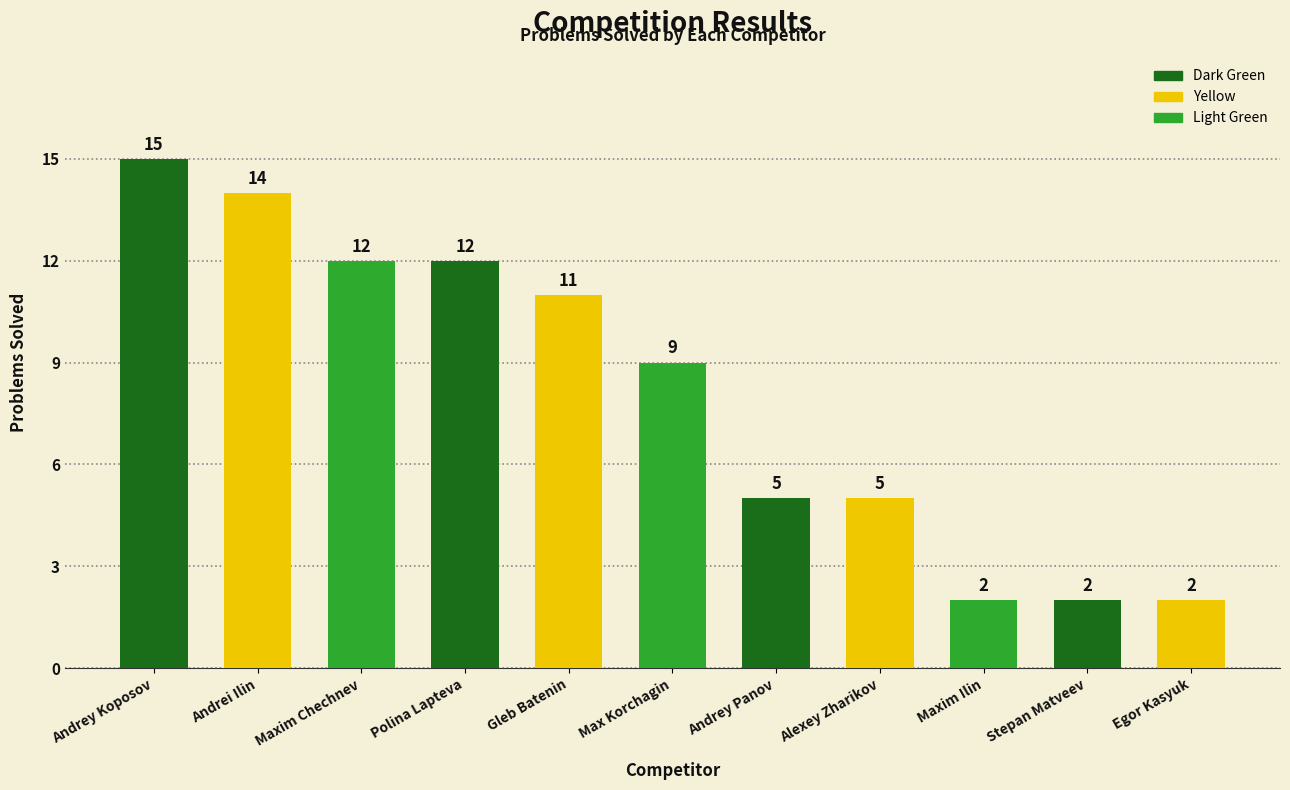

Reading left to right, what are all the values shown in this chart?

Andrey Koposov=15	Andrei Ilin=14	Maxim Chechnev=12	Polina Lapteva=12	Gleb Batenin=11	Max Korchagin=9	Andrey Panov=5	Alexey Zharikov=5	Maxim Ilin=2	Stepan Matveev=2	Egor Kasyuk=2